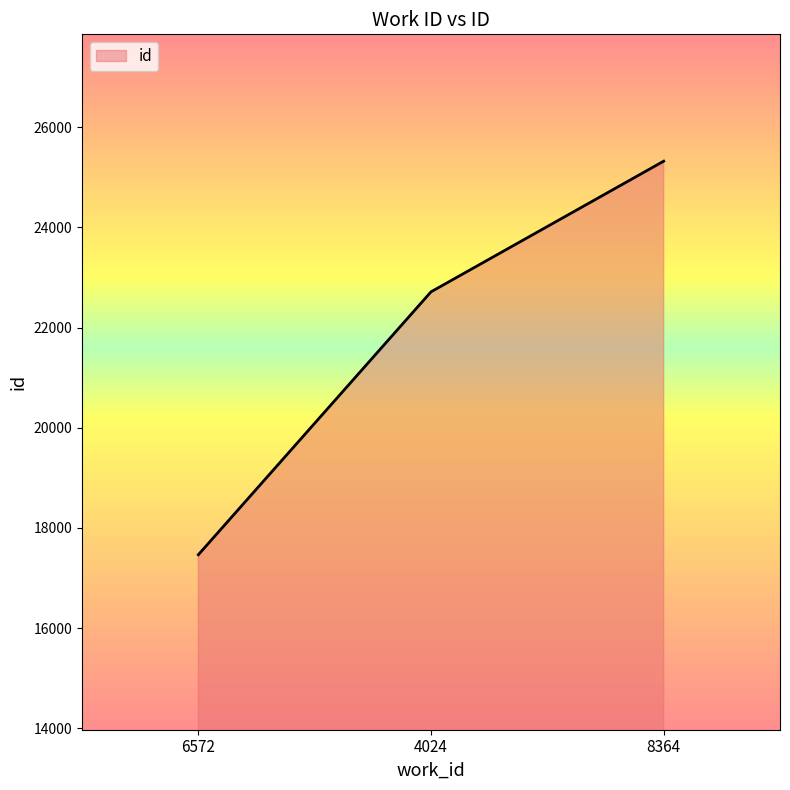

True or false: the data shows 39766 at 4024.

False